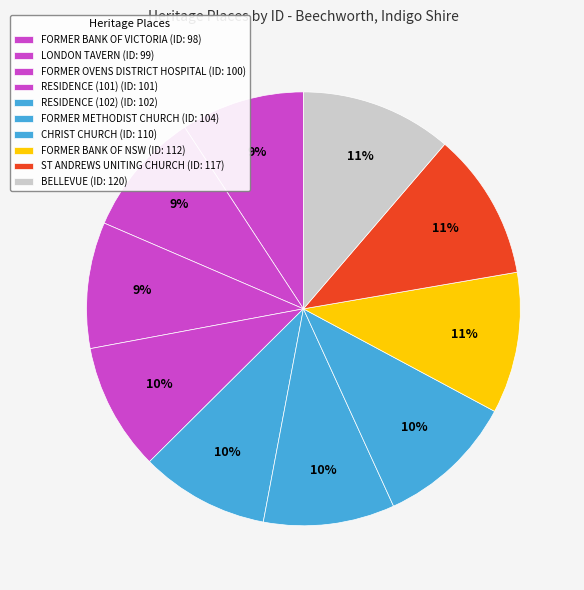

Is FORMER BANK OF VICTORIA the majority of the pie?

No